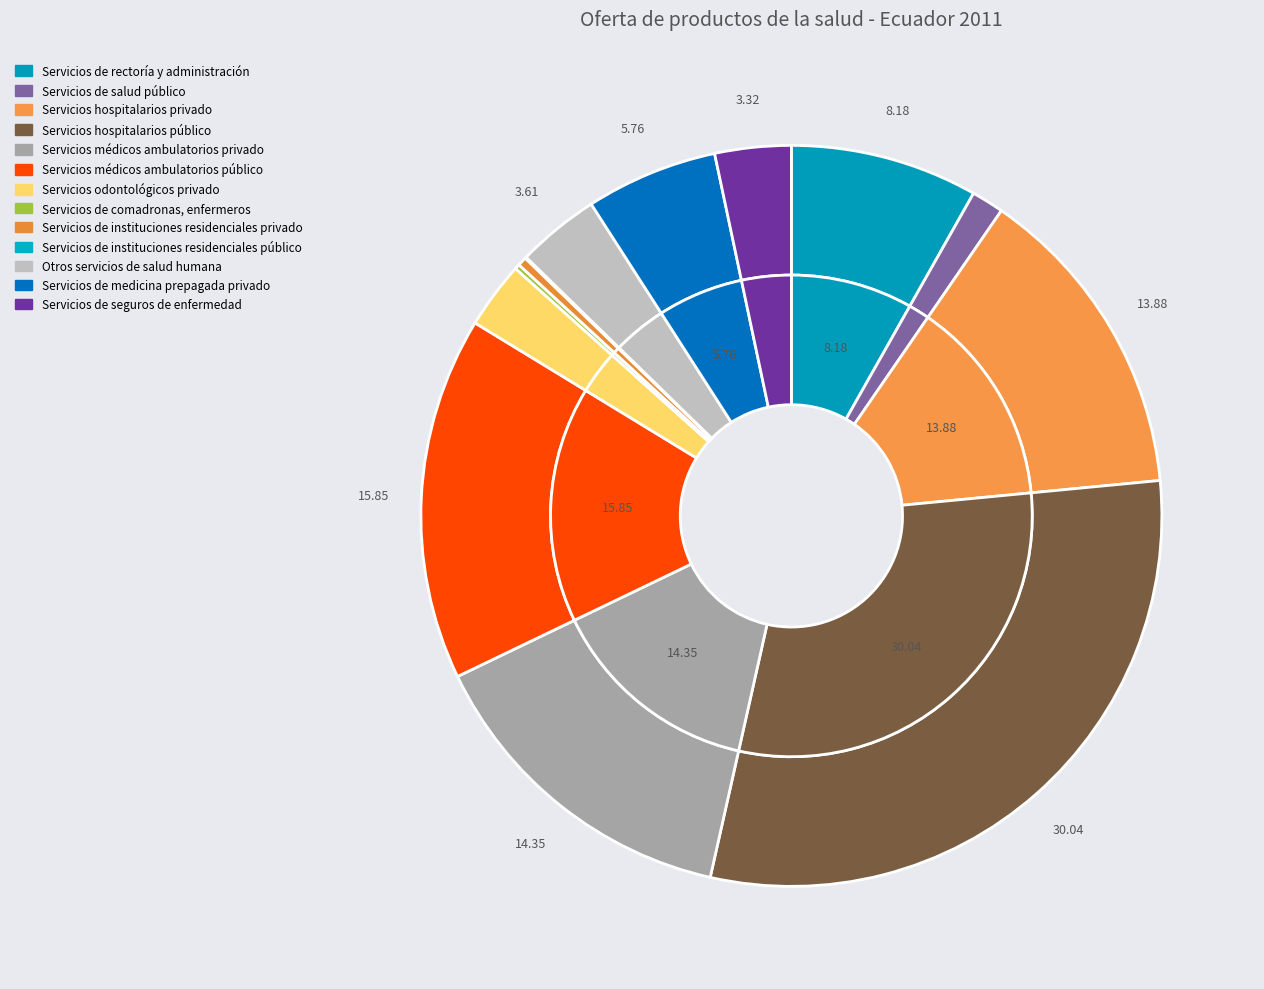

What percentage is the Servicios médicos ambulatorios privado slice, to the nearest percent?

14%